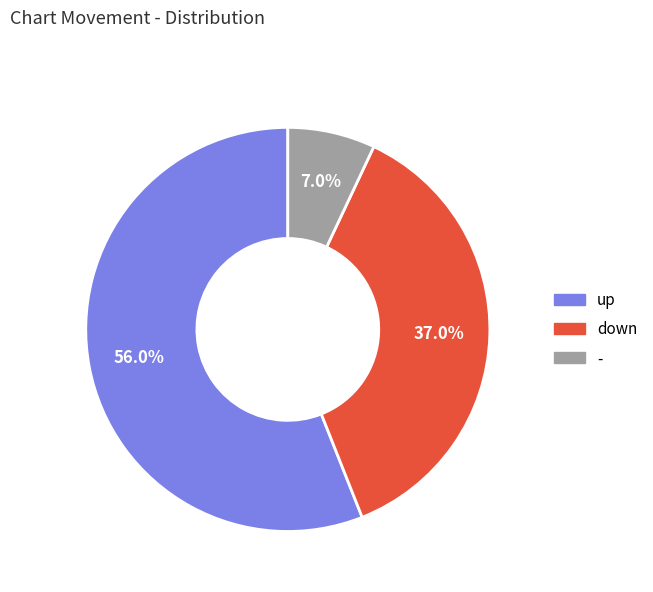

To the nearest percent, what is the difference between the largest and smallest slice percentages?

49%